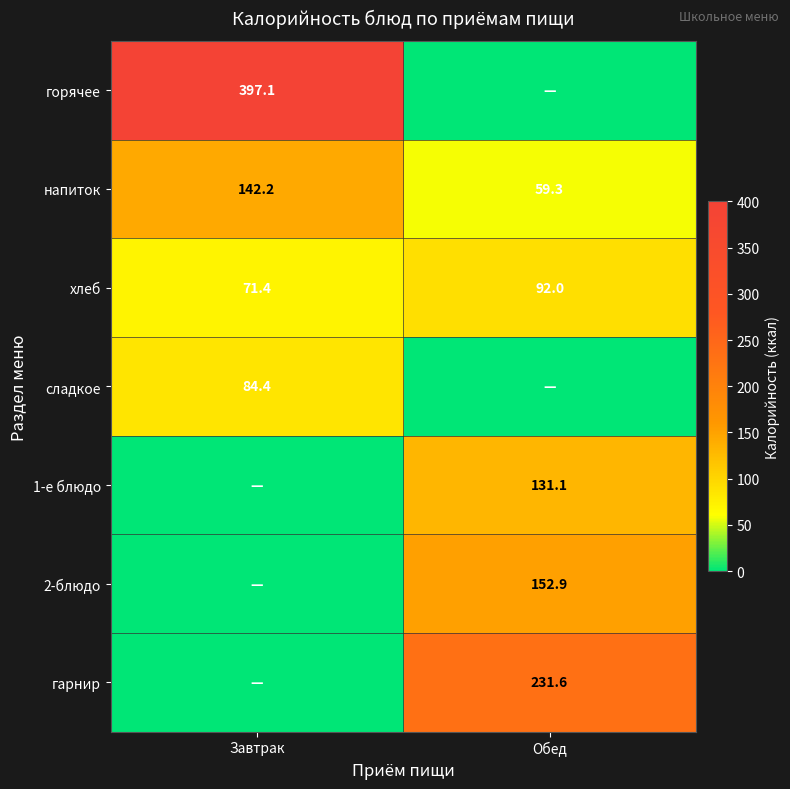

How many data points in хлеб are less than 92?

1